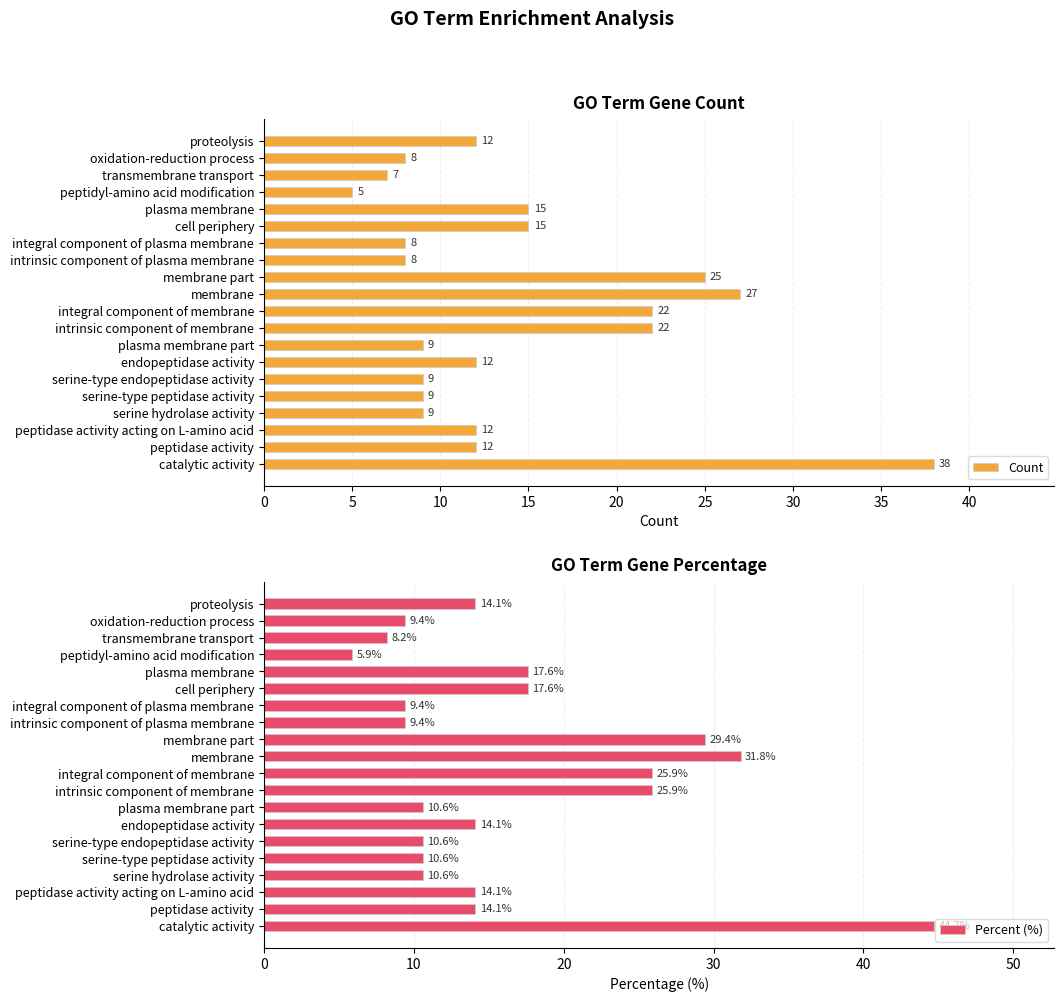

Rank the series by their maximum value, from lowest to highest.

Count, Percent (%)